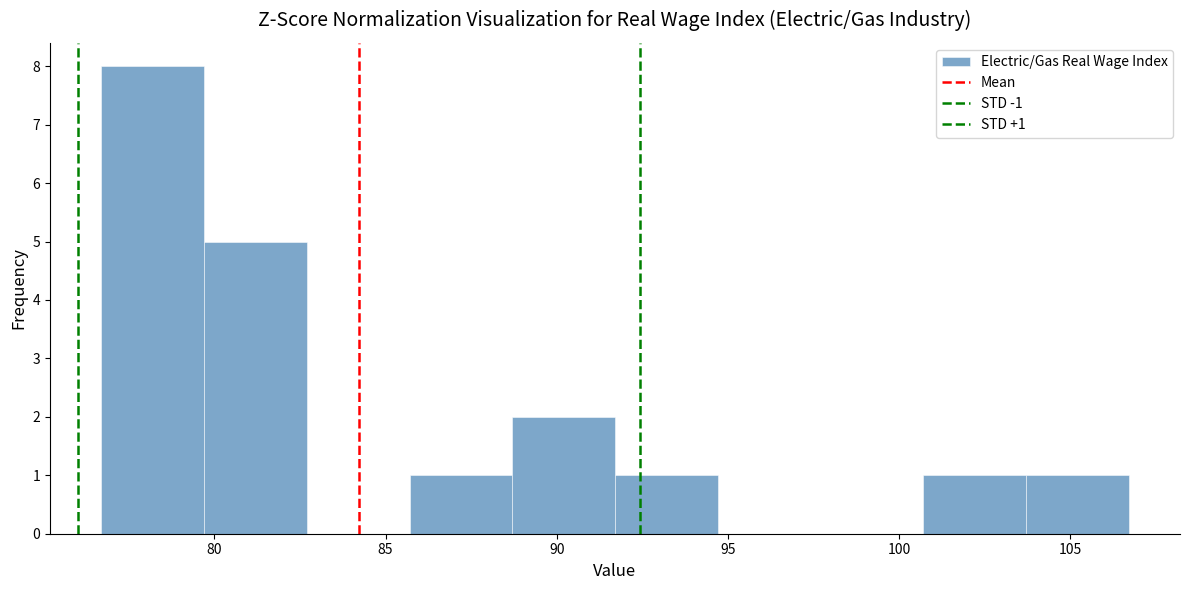

Over which range of the x-axis is the bar tallest?

76.7 to 79.7